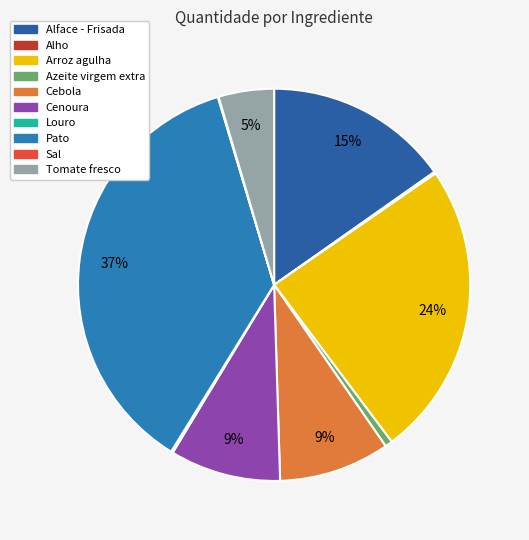

How many slices are in this pie chart?

10